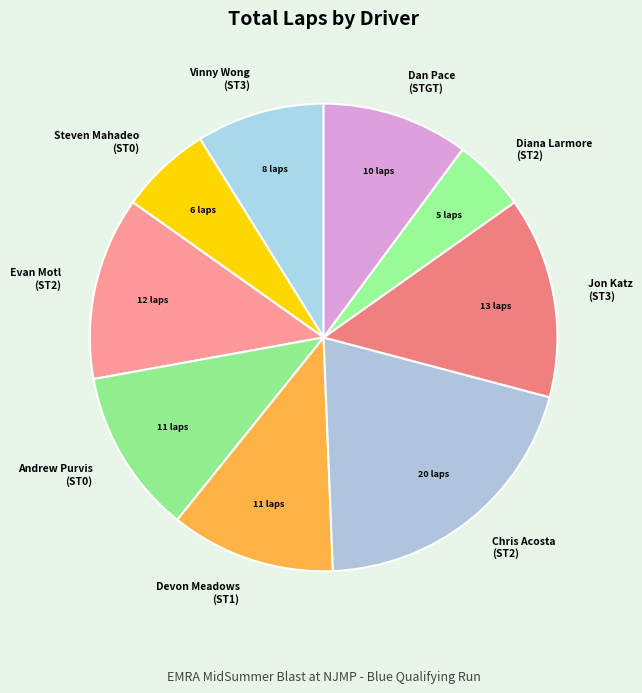

Which category has the biggest portion of the pie?

Chris Acosta (ST2)